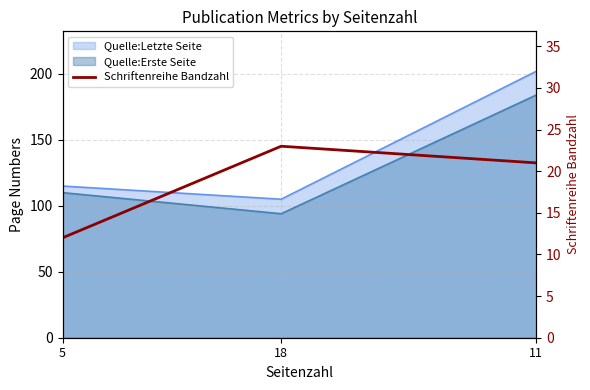

Does the chart have visible grid lines?

Yes